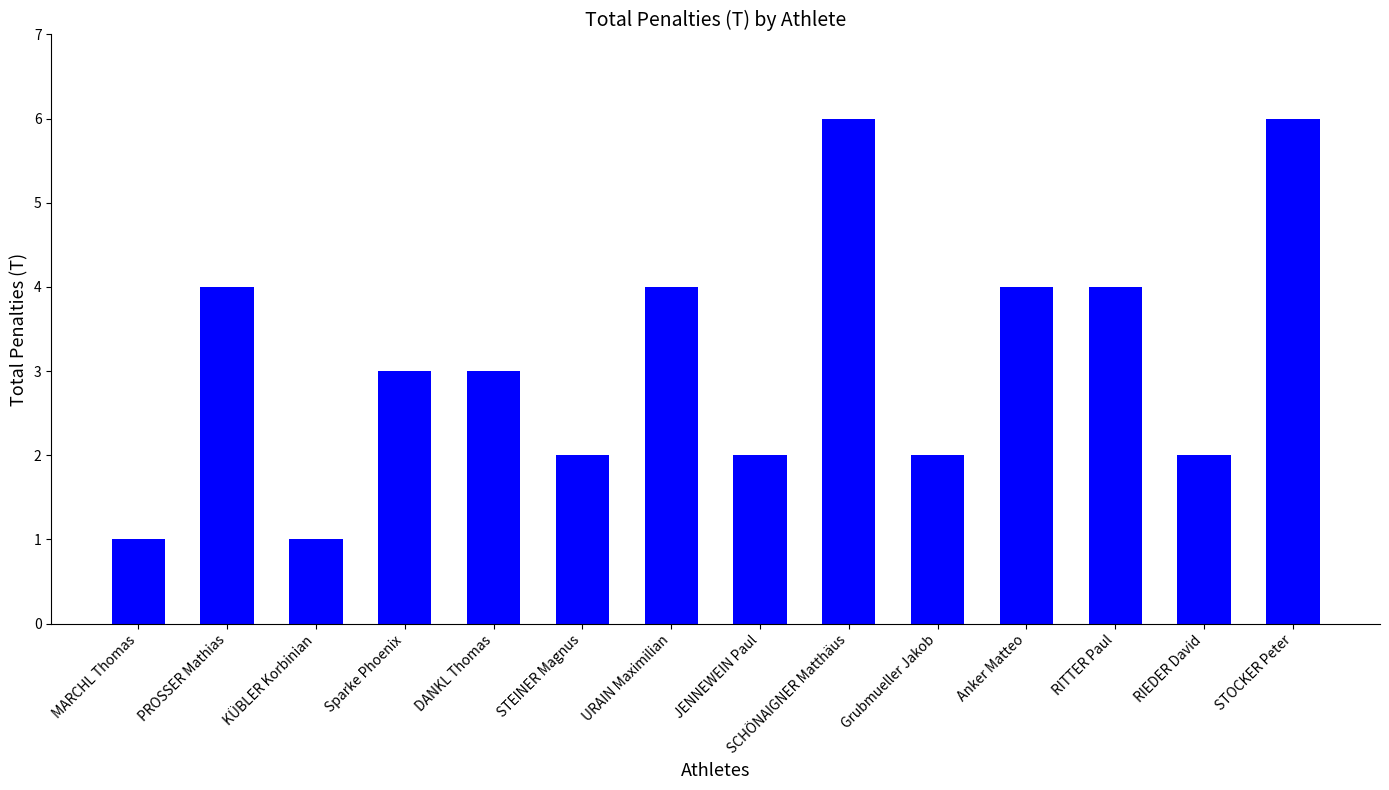

Between Sparke Phoenix and STOCKER Peter, which is larger?

STOCKER Peter